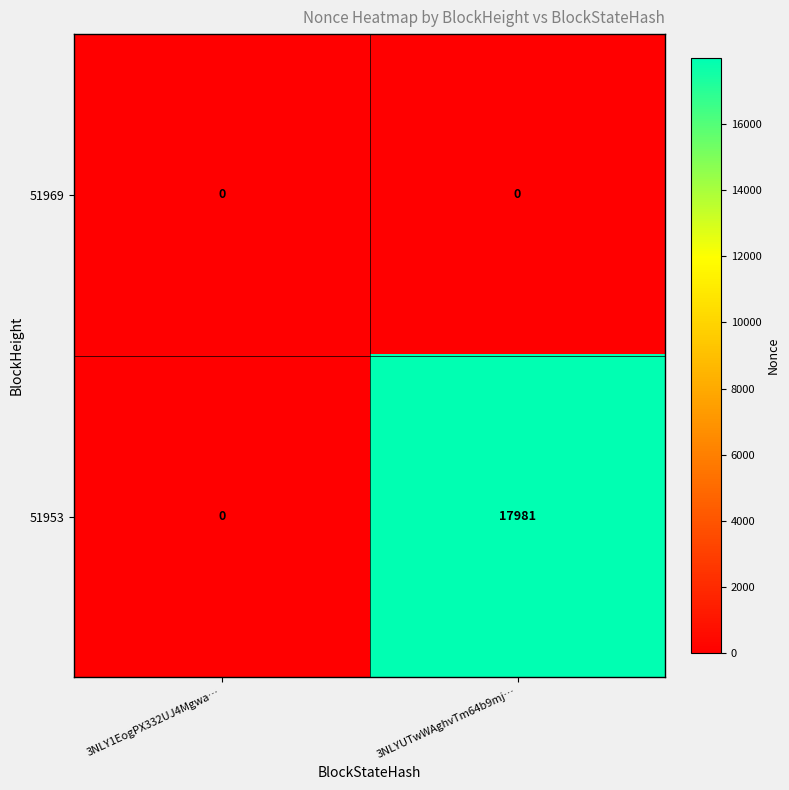

Reading left to right, extract all data points from this chart.

51969: 0	0
51953: 0	17981